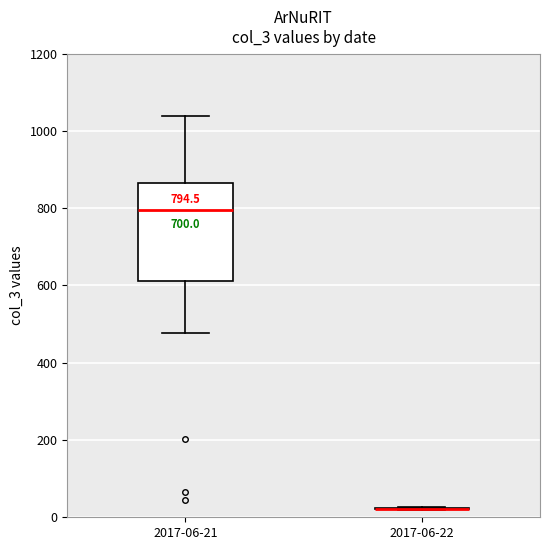

Which box is the tallest, from its lower edge to its upper edge?

2017-06-21